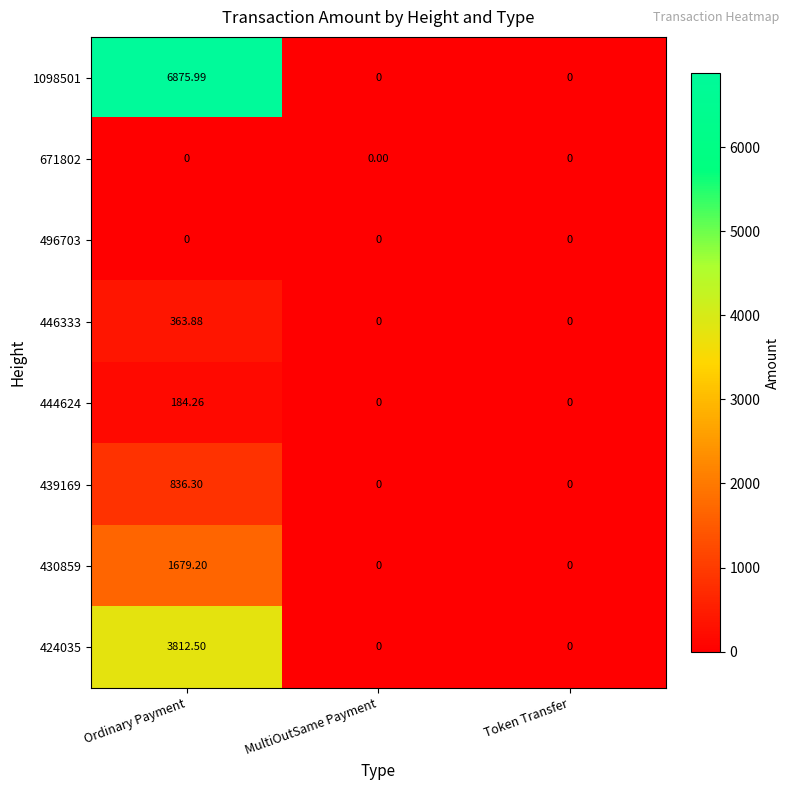

How many data points in 446333 are above 0?

1